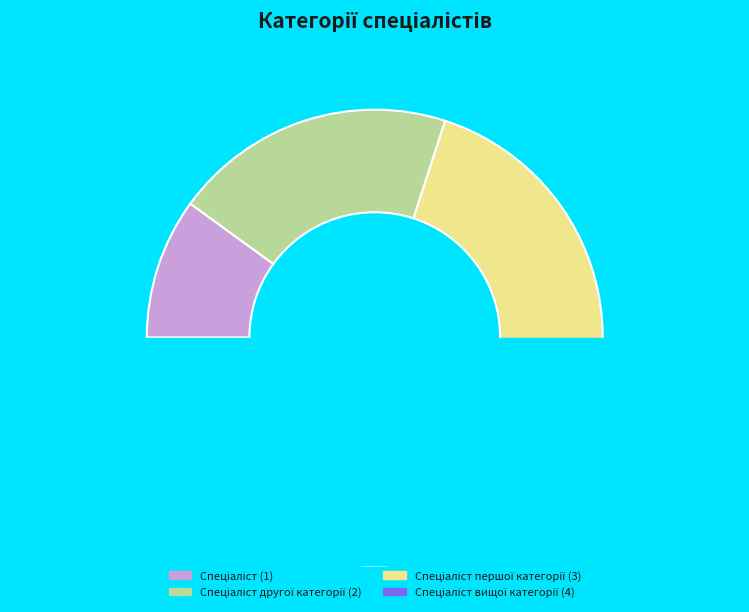

Does any single category account for the majority?

No